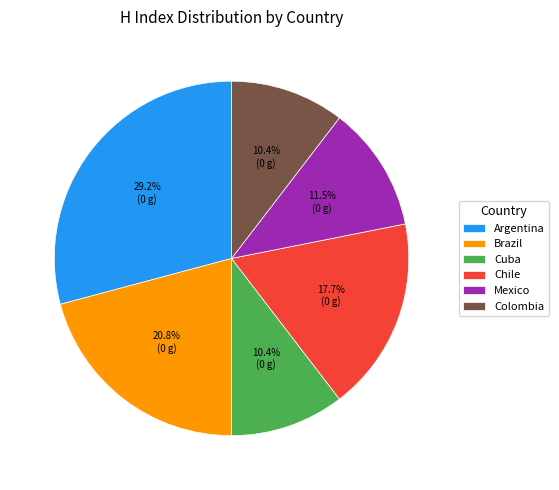

Between Brazil and Cuba, which is larger?

Brazil